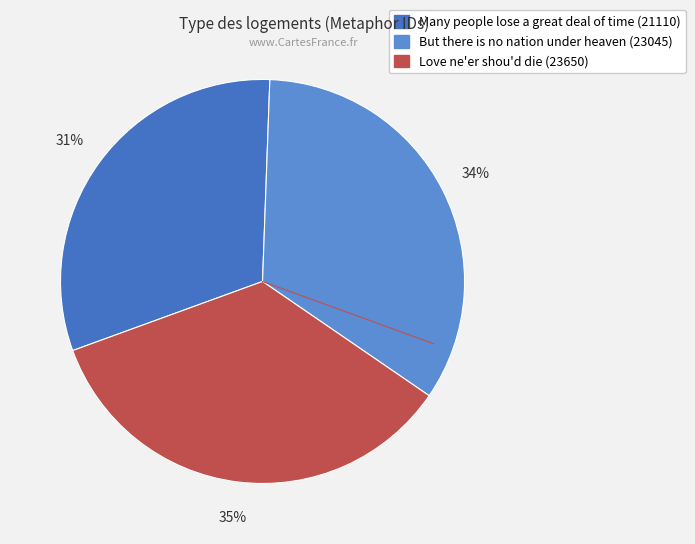

To the nearest percent, what is the average slice percentage?

33%